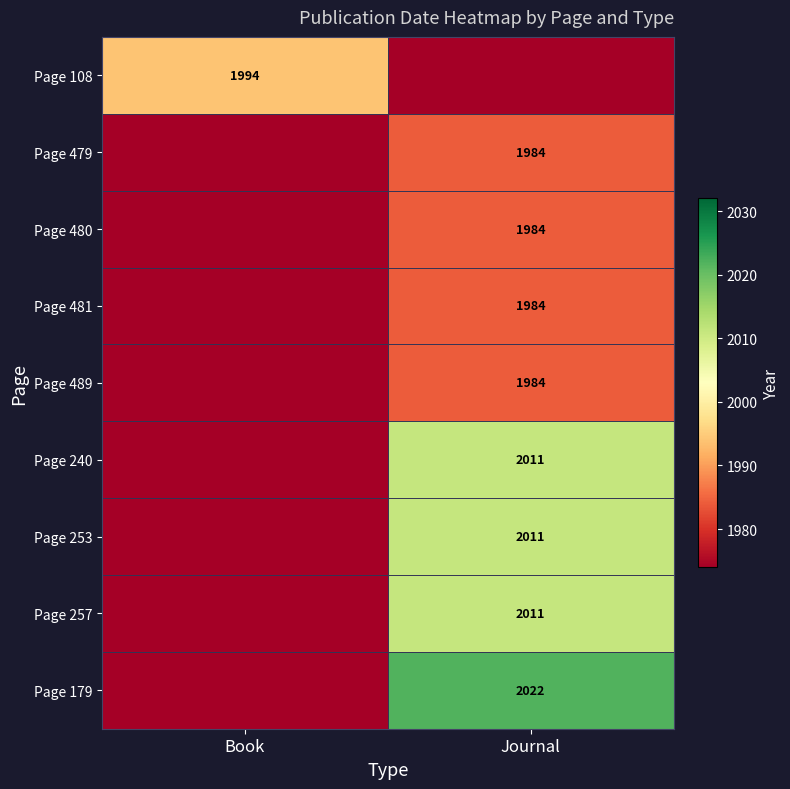

Which series has the largest range (max minus min)?

Page 108